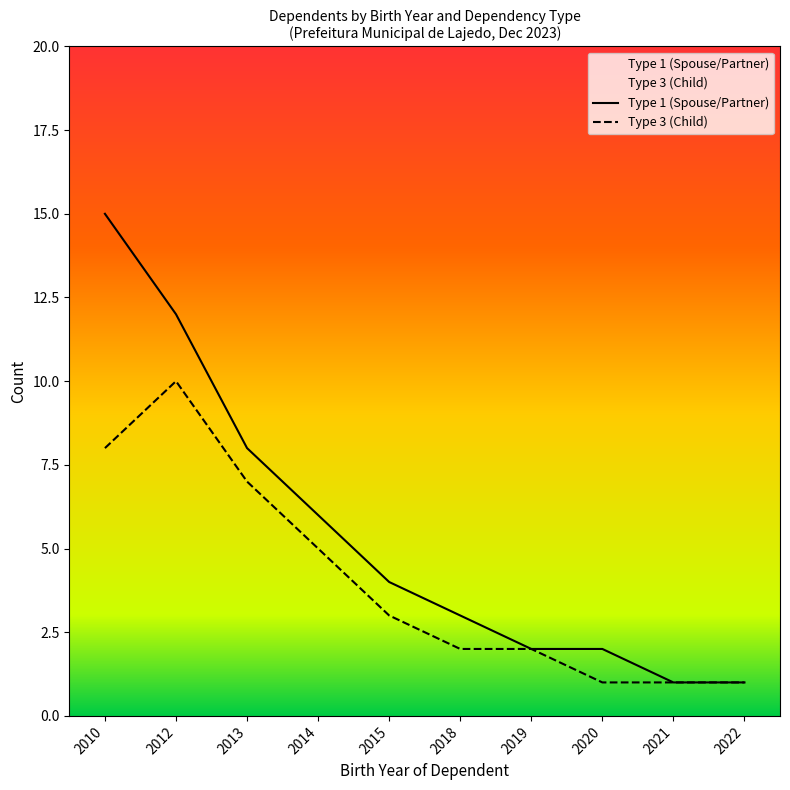

What is the minimum value shown in the chart?

1